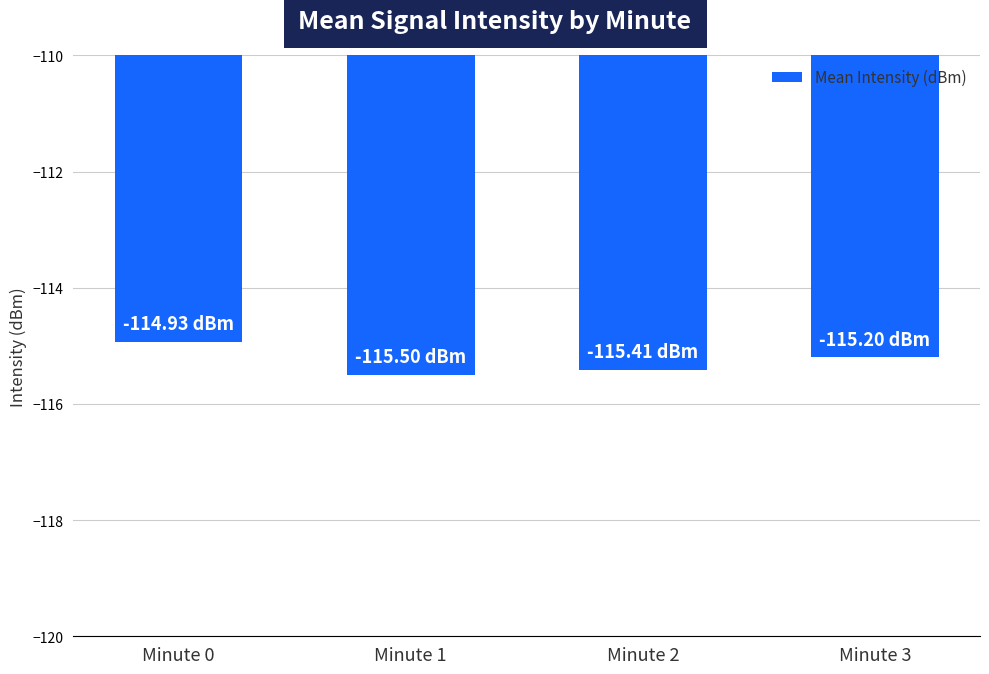

Reading right to left, list all the values displayed in this chart.

-115.2	-115.4	-115.5	-114.9